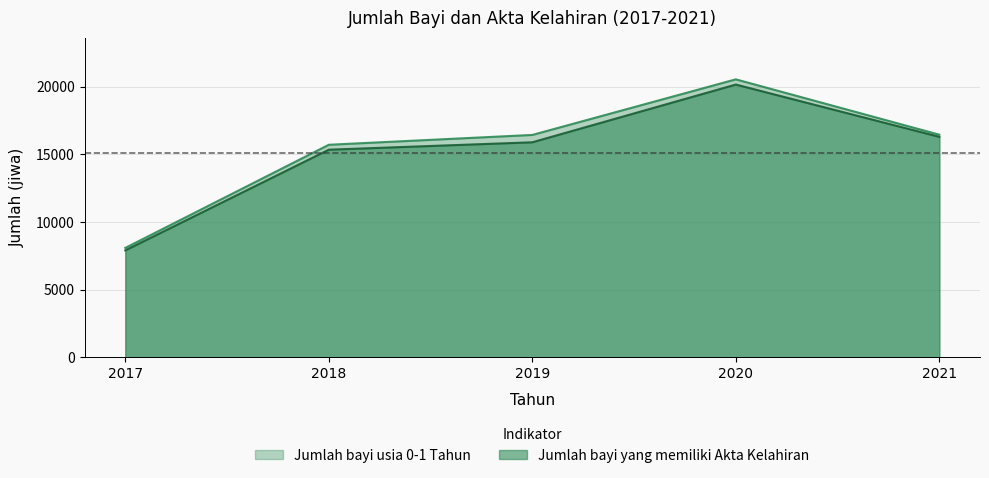

What is the value of the Jumlah bayi usia 0-1 Tahun point at the 2nd from the left?

15701